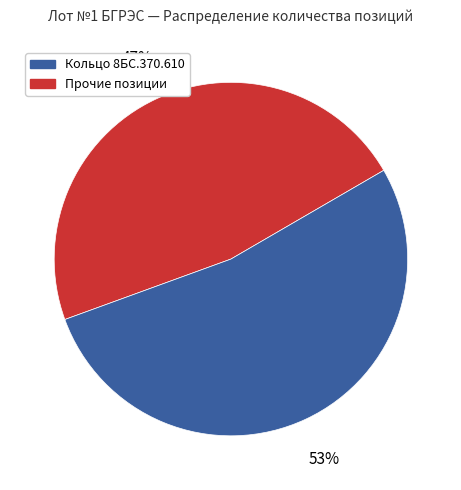

To the nearest percent, what is the average slice percentage?

50%